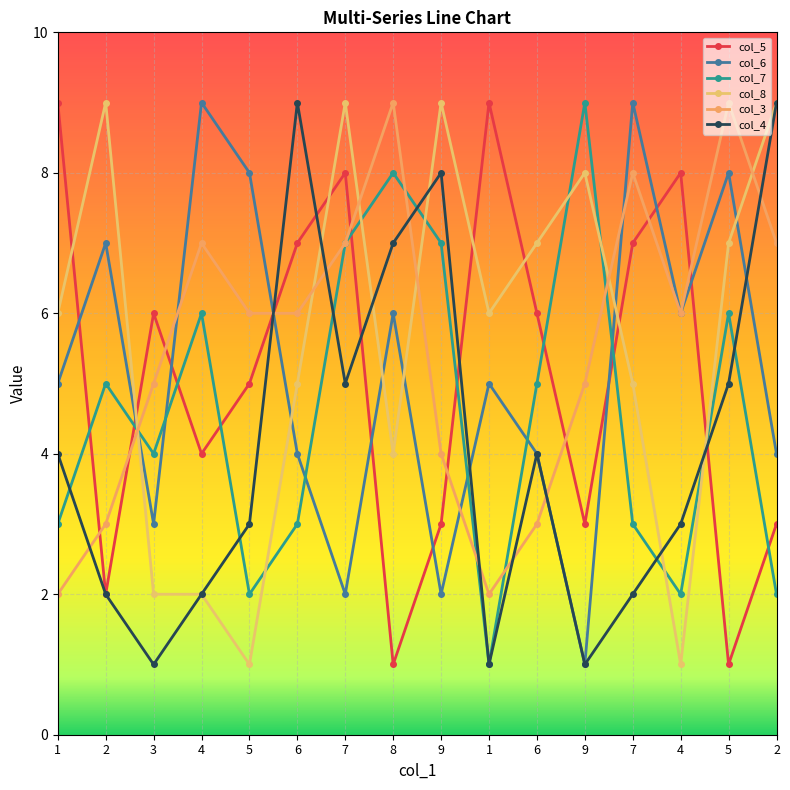

What is the sum of the col_5 values at 5 and 1?

10